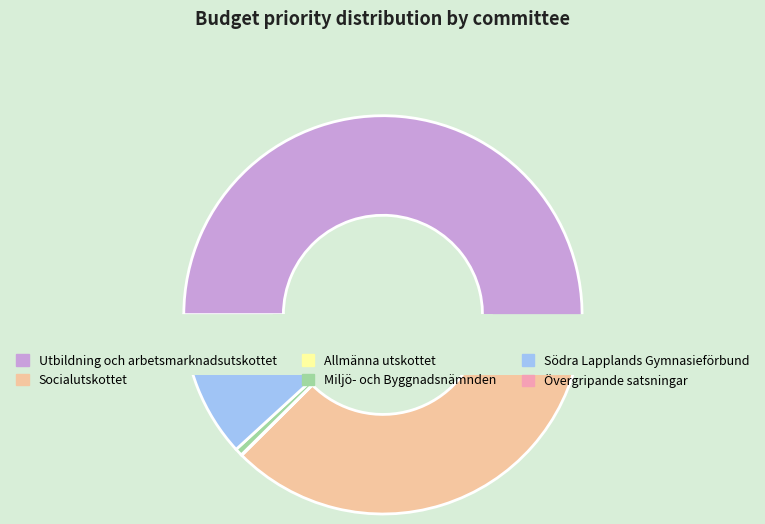

Which category accounts for the majority?

Utbildning och arbetsmarknadsutskottet